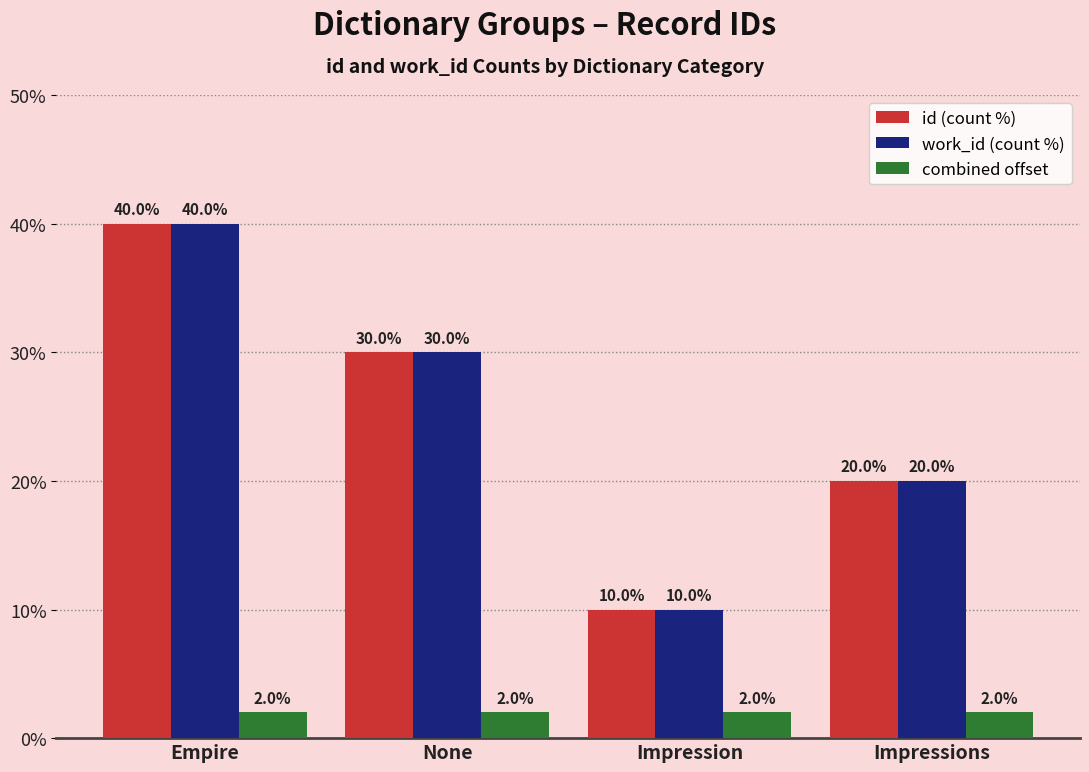

Is it true that id (count %) equals 20 at Impressions?

True